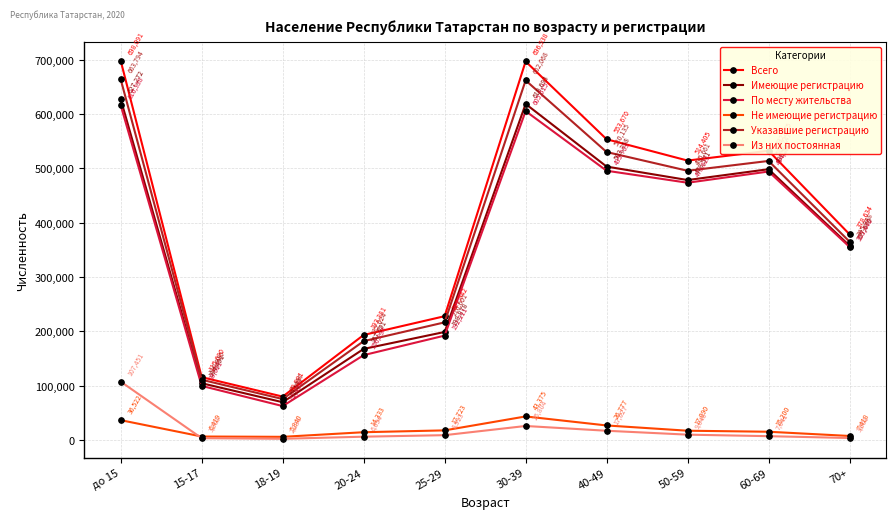

True or false: Всего has more than 0 interior local peaks.

True